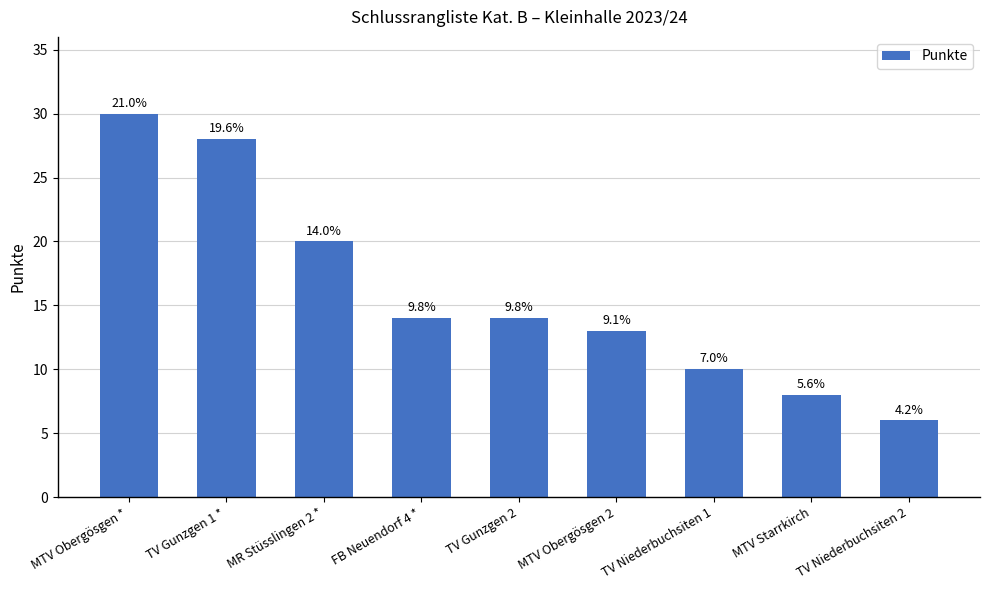

What is the value of the 5th bar from the left?

14